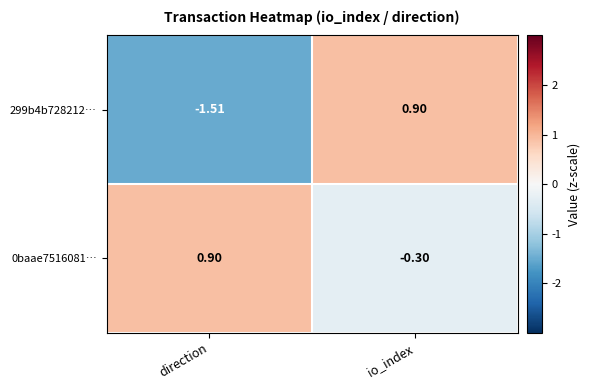

How many series are shown in this chart?

2